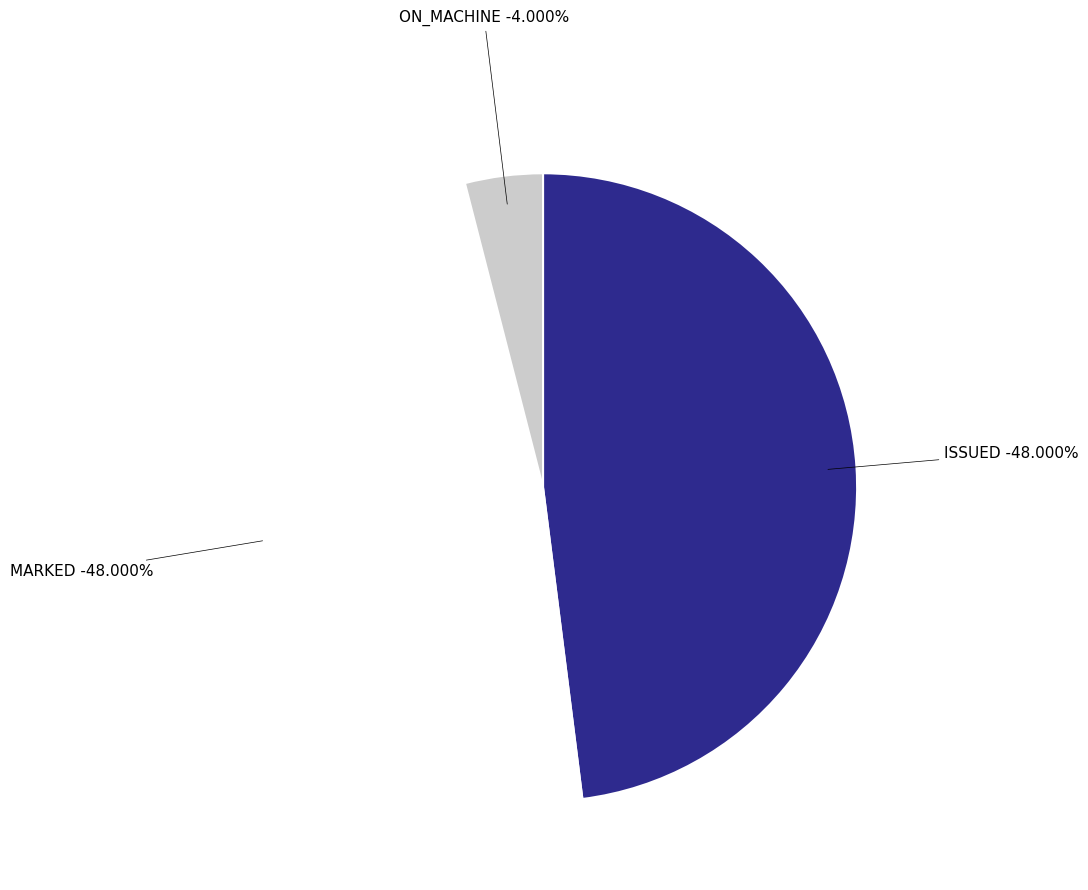

To the nearest percent, what percentage of the pie is ON_MACHINE?

4%